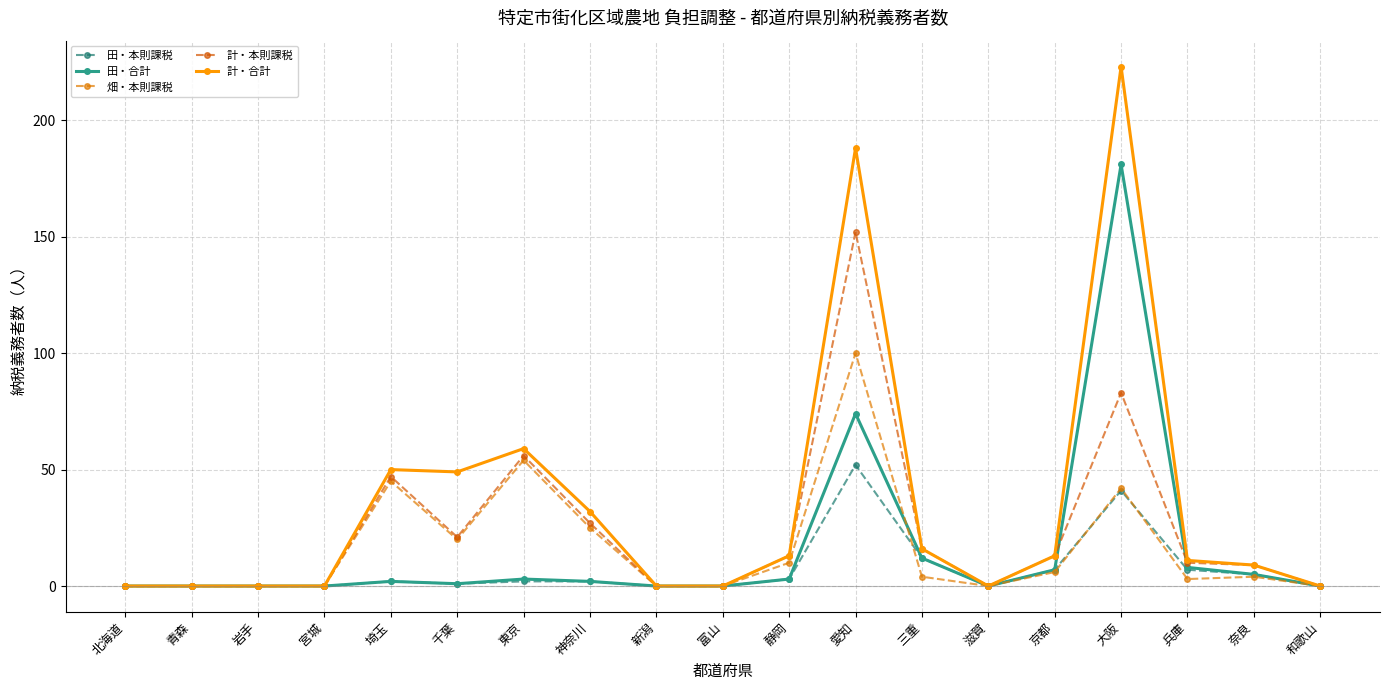

Where is the first local minimum for 田・本則課税?

千葉